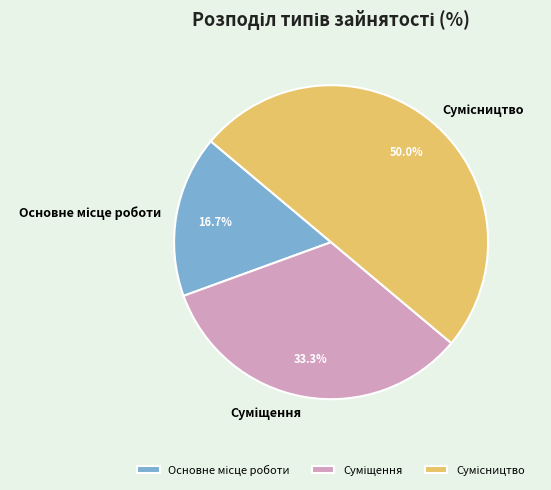

How many segments does this pie chart have?

3